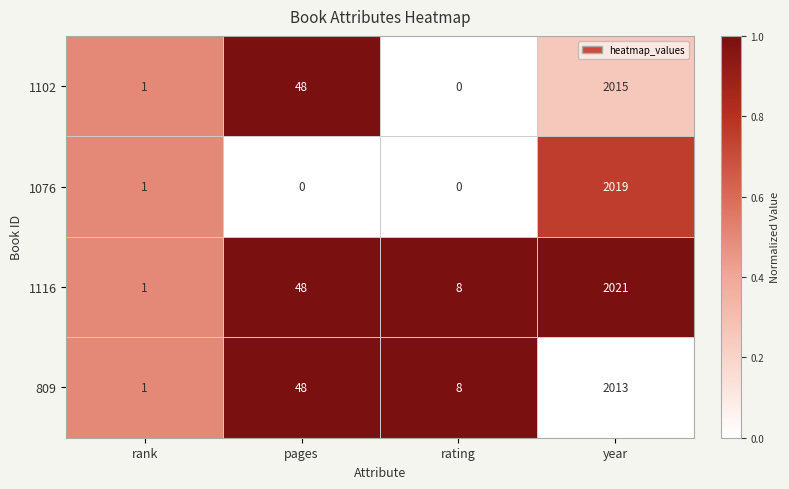

Rank the categories by 1102 value from lowest to highest.

rating, rank, pages, year